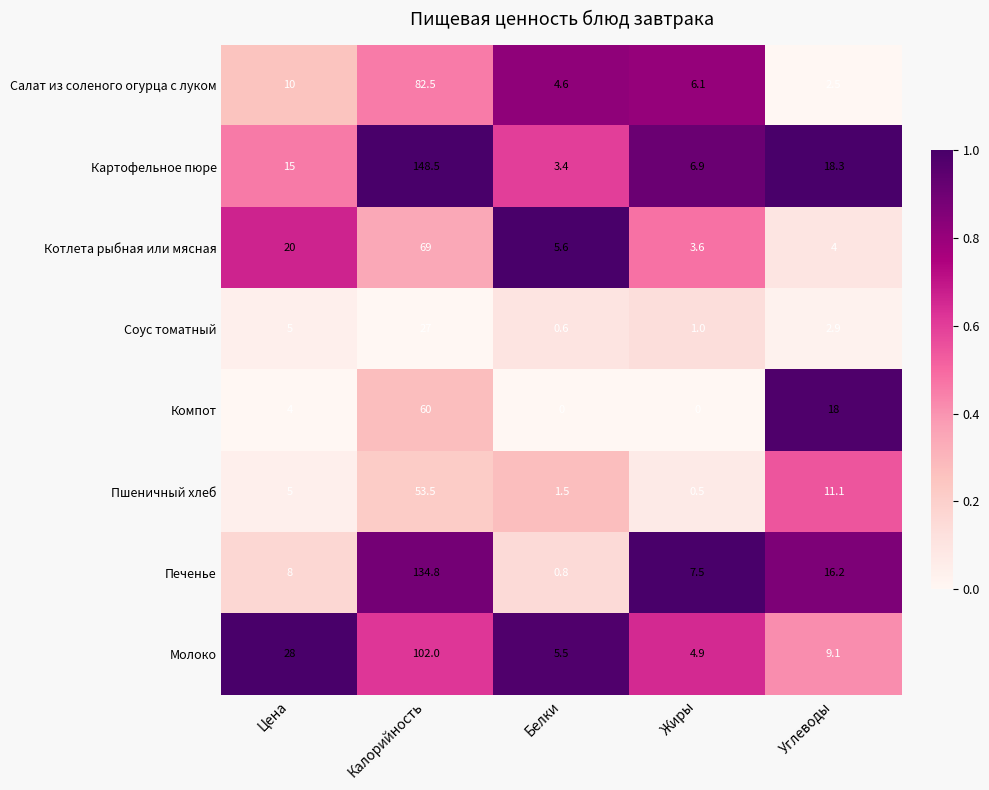

What value does the Печенье series have at Жиры?

7.5